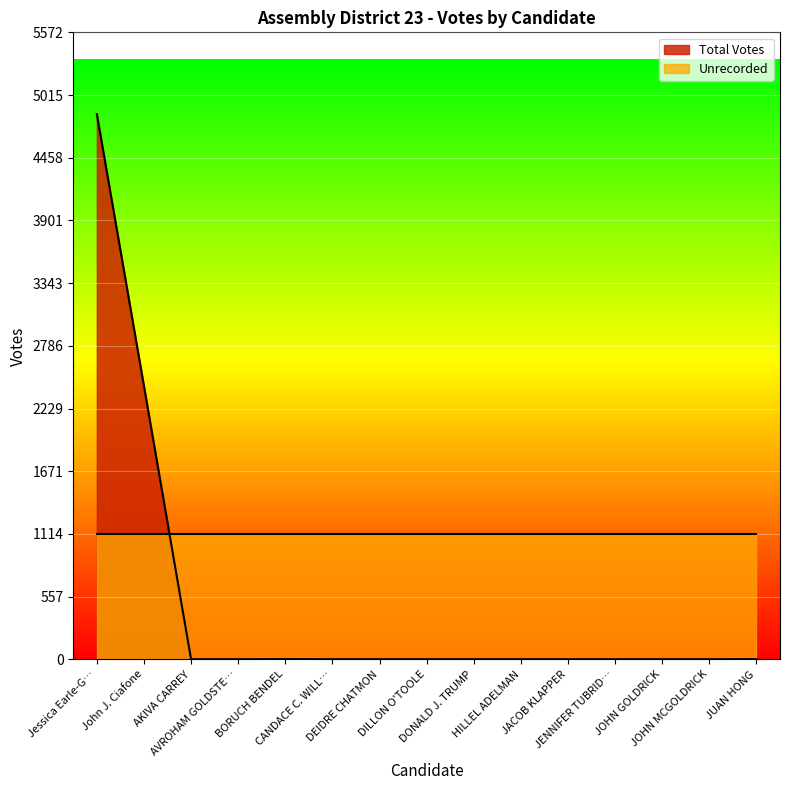

Between AKIVA CARREY and JOHN MCGOLDRICK, which is larger?

AKIVA CARREY